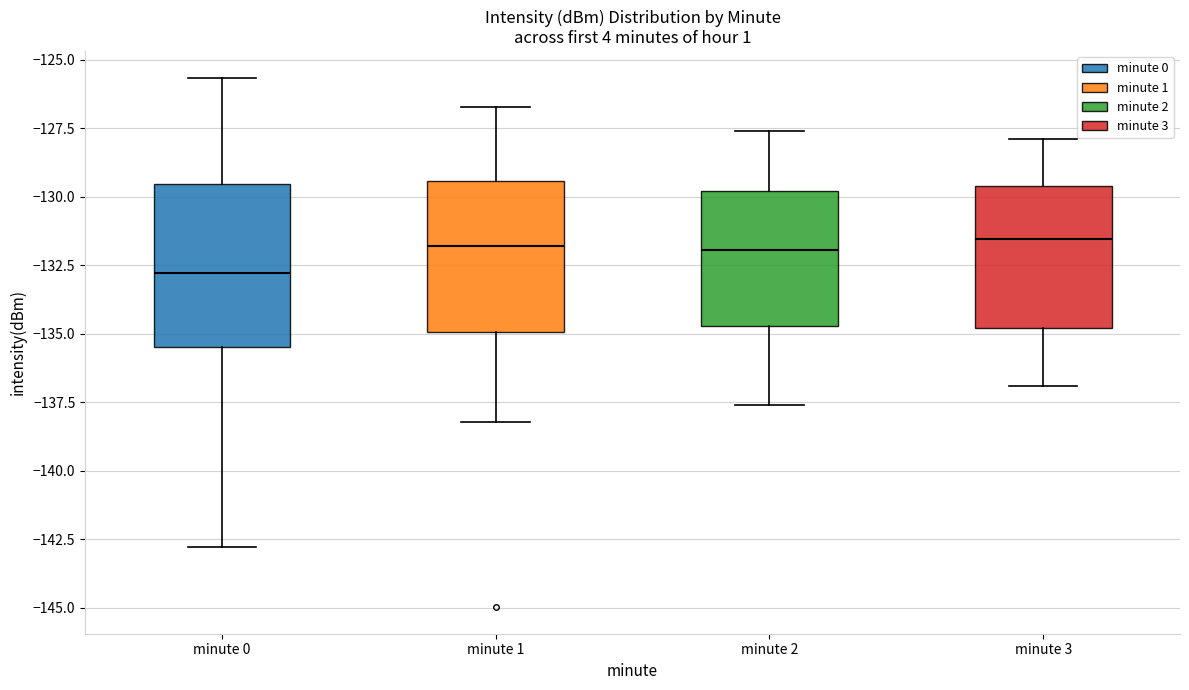

Reading left to right, read every box against the y-axis: the position of its median line, the range the box covers, and the ends of its whiskers. The values are not printed on the chart, so give them approximately, as read against the axis.

minute 0: median -133.0, box -135.5 to -129.5, whiskers -143.0 to -125.5
minute 1: median -132.0, box -135.0 to -129.5, whiskers -138.0 to -126.5
minute 2: median -132.0, box -134.5 to -130.0, whiskers -137.5 to -127.5
minute 3: median -131.5, box -135.0 to -129.5, whiskers -137.0 to -128.0